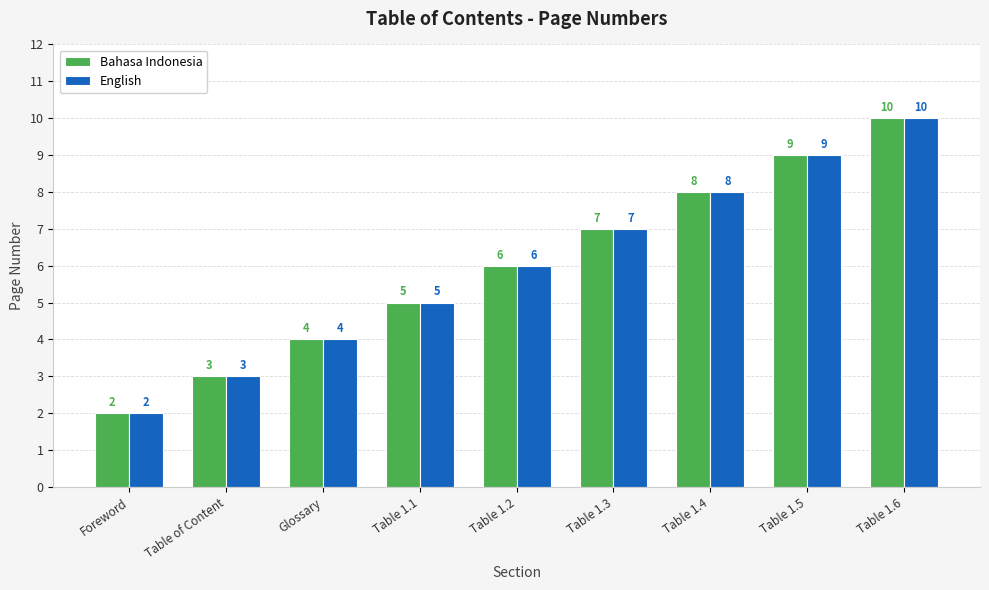

The Bahasa Indonesia series shows 9 at Table 1.5. True or false?

True